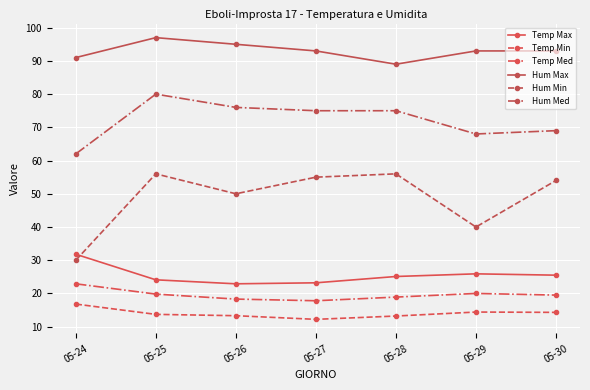

True or false: Hum Min and Hum Max cross at least once.

False